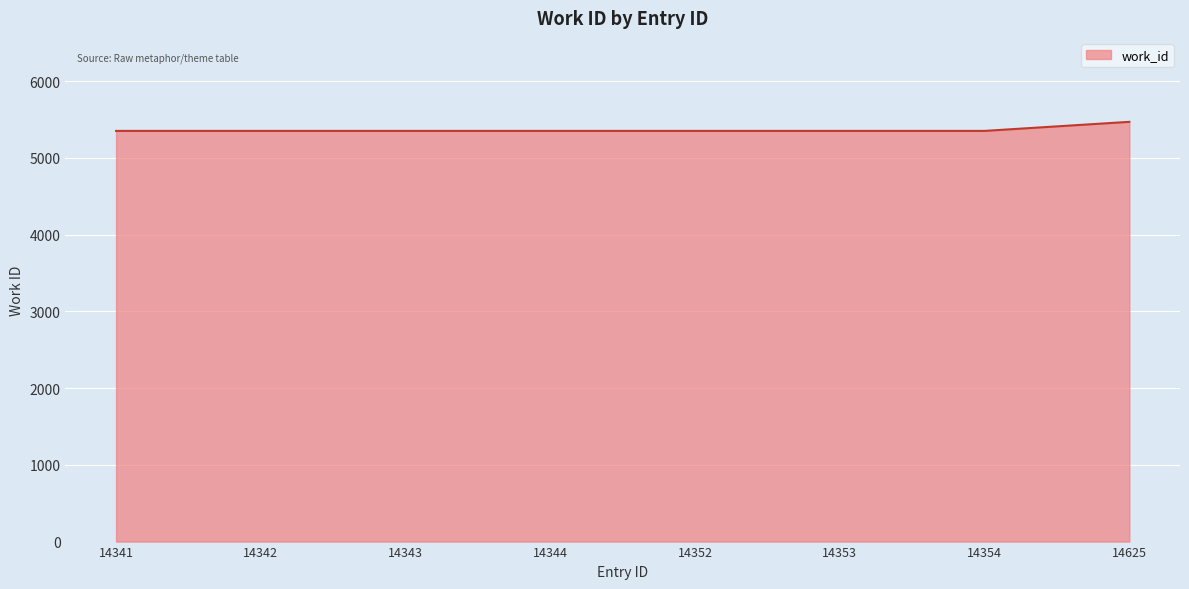

The chart shows a value of 7024 at 14343. True or false?

False